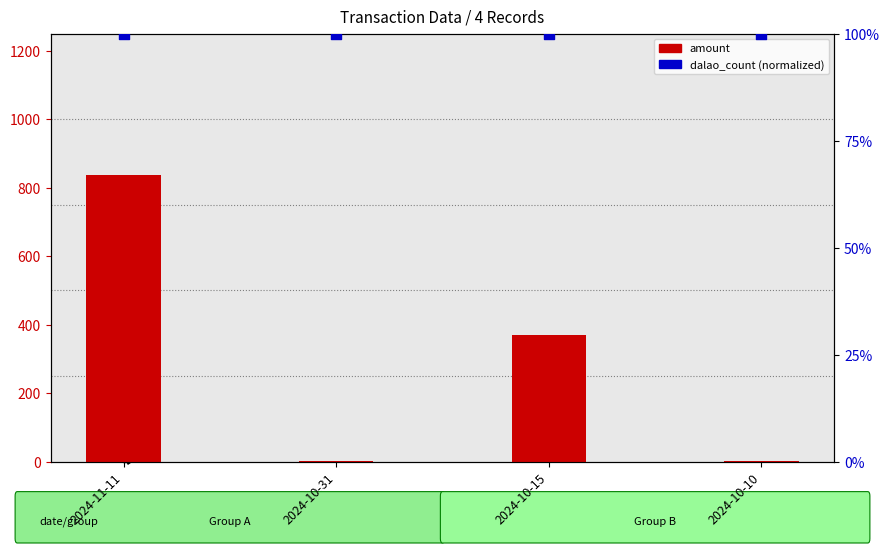

At which category is the sum across all series the highest?

2024-11-11